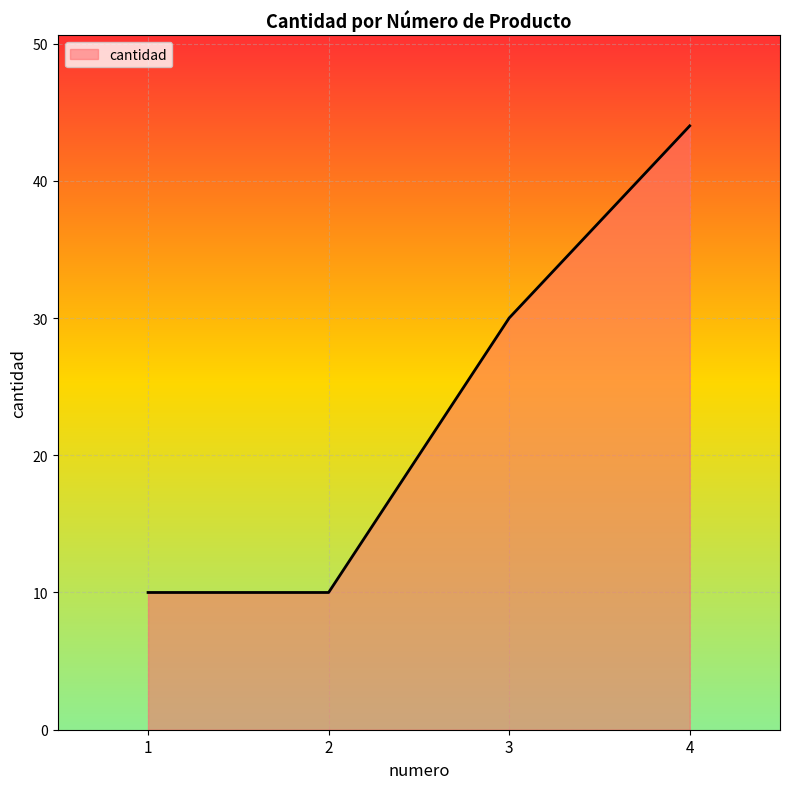

What is the sum of the values at 2 and 4?

54